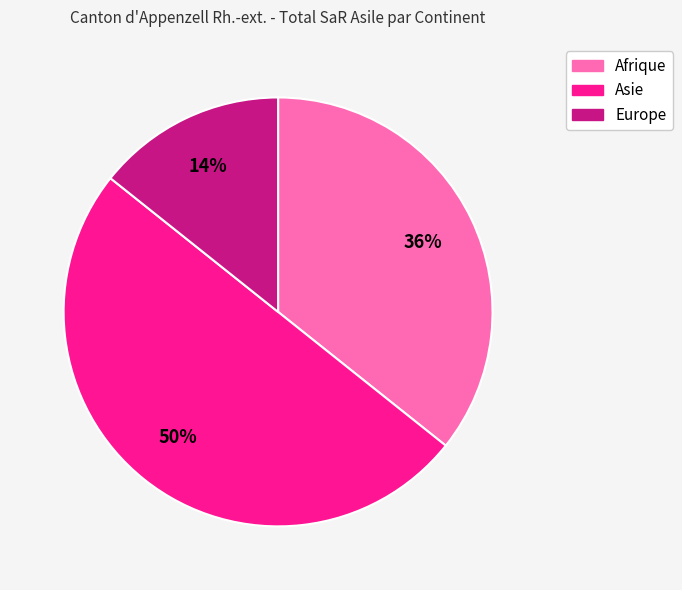

What percentage is the Asie slice, to the nearest percent?

50%